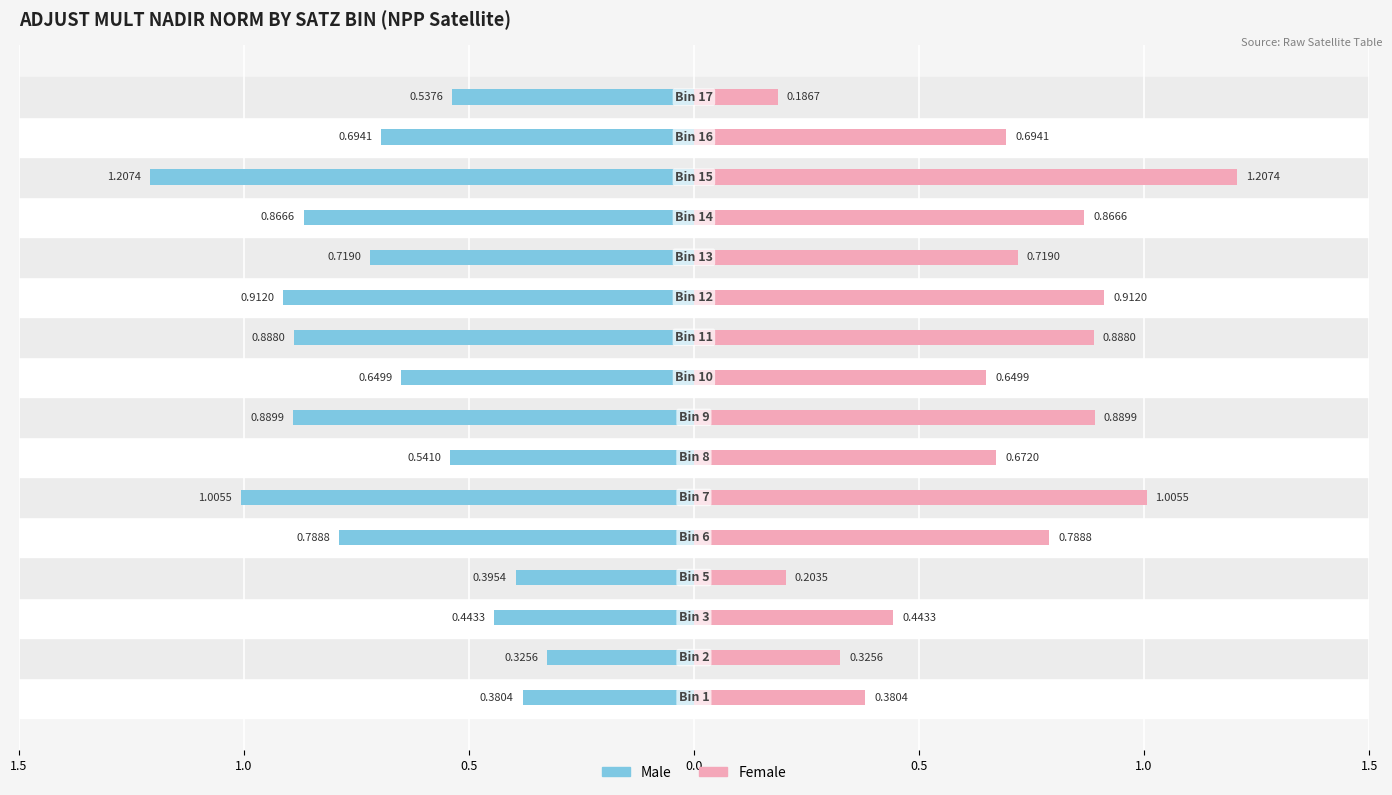

Is the value of Male at 0.0 greater than the value of Female at 14?

No